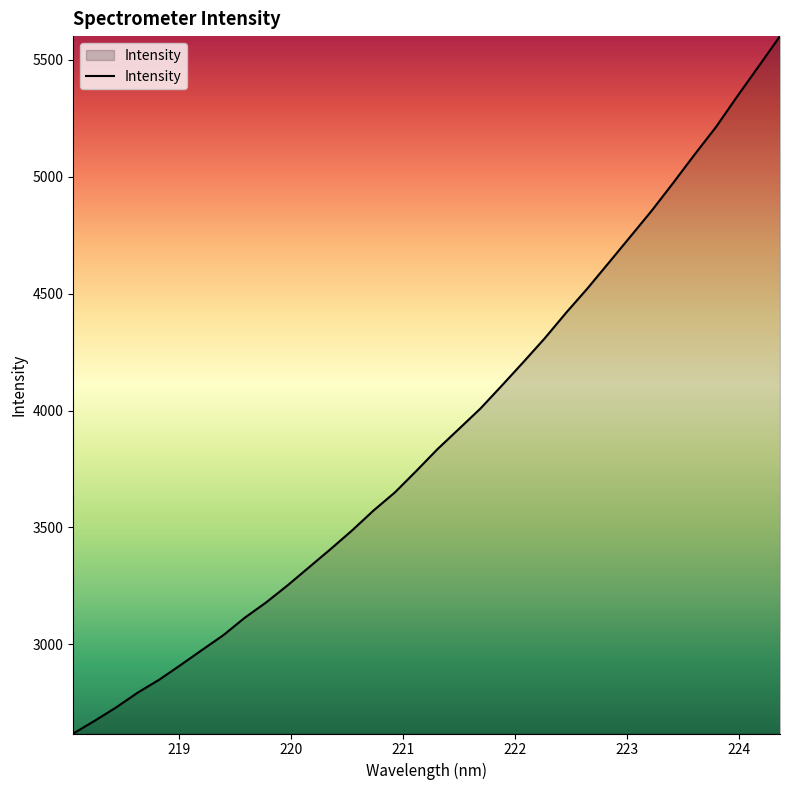

Does the chart have visible grid lines?

No